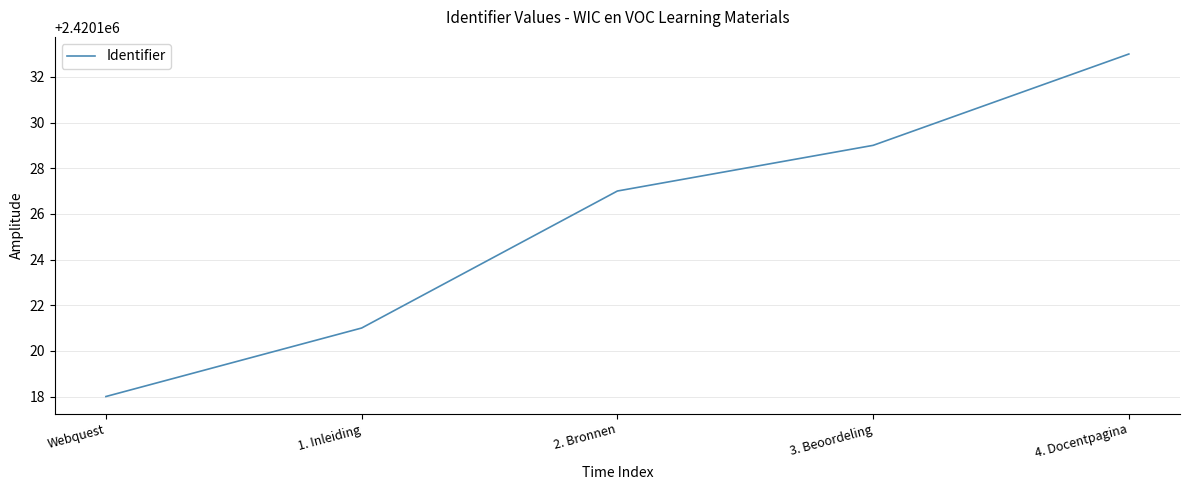

What value does the data have at 2. Bronnen?

2420127